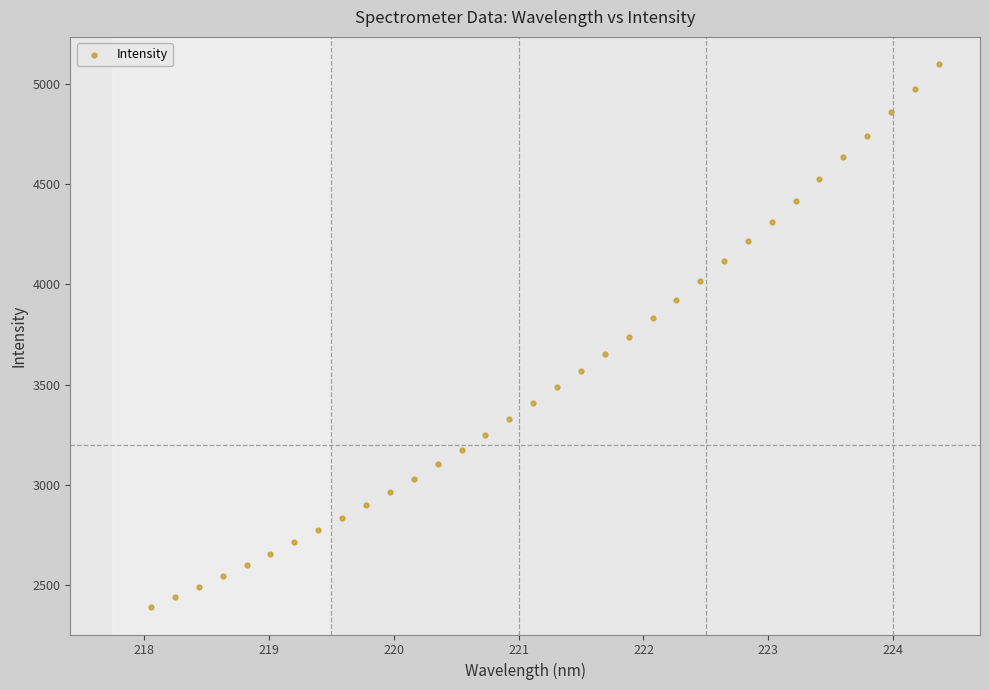

What is the range of X values (max minus min)?

6.3